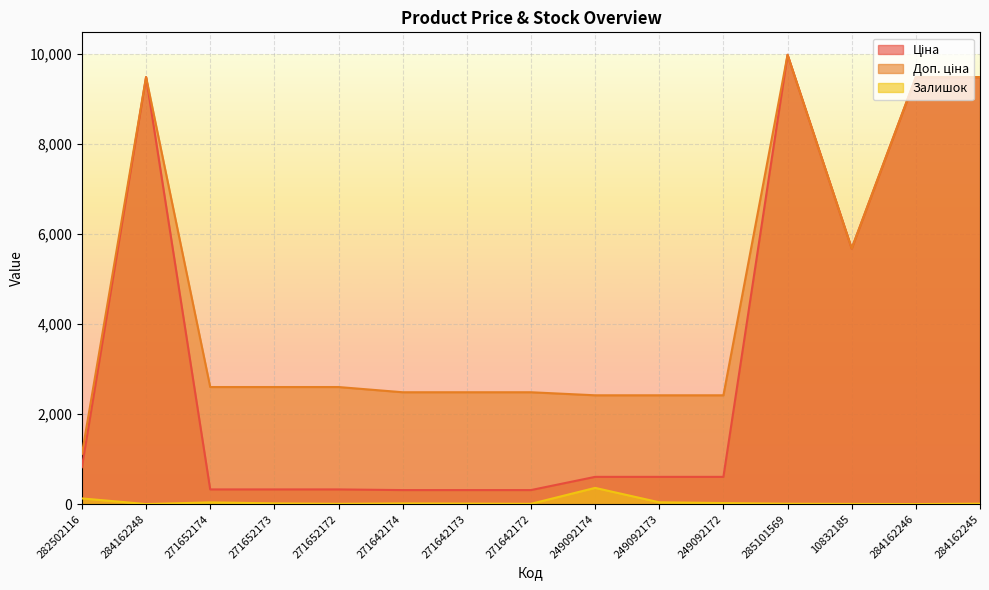

At which label does Ціна first exceed 603?

282502116